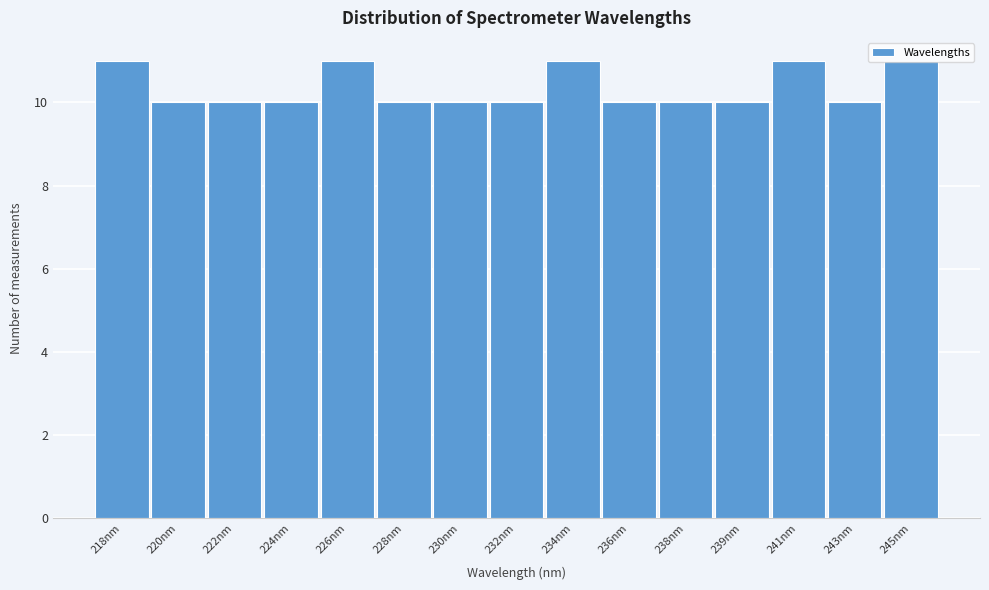

What is the minimum value shown in the chart?

10